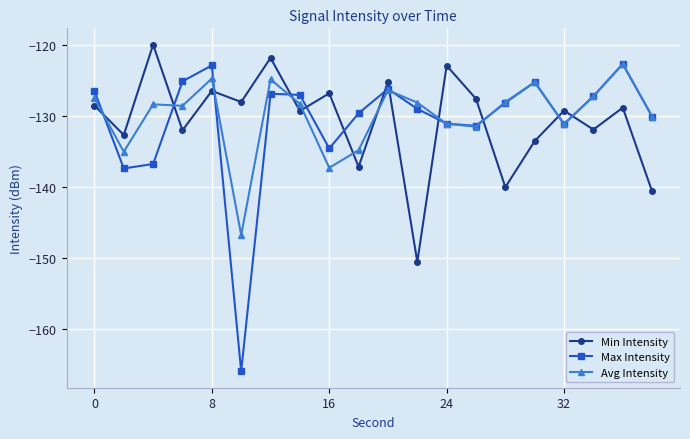

True or false: Min Intensity has more than 1 points higher than both neighbors.

True